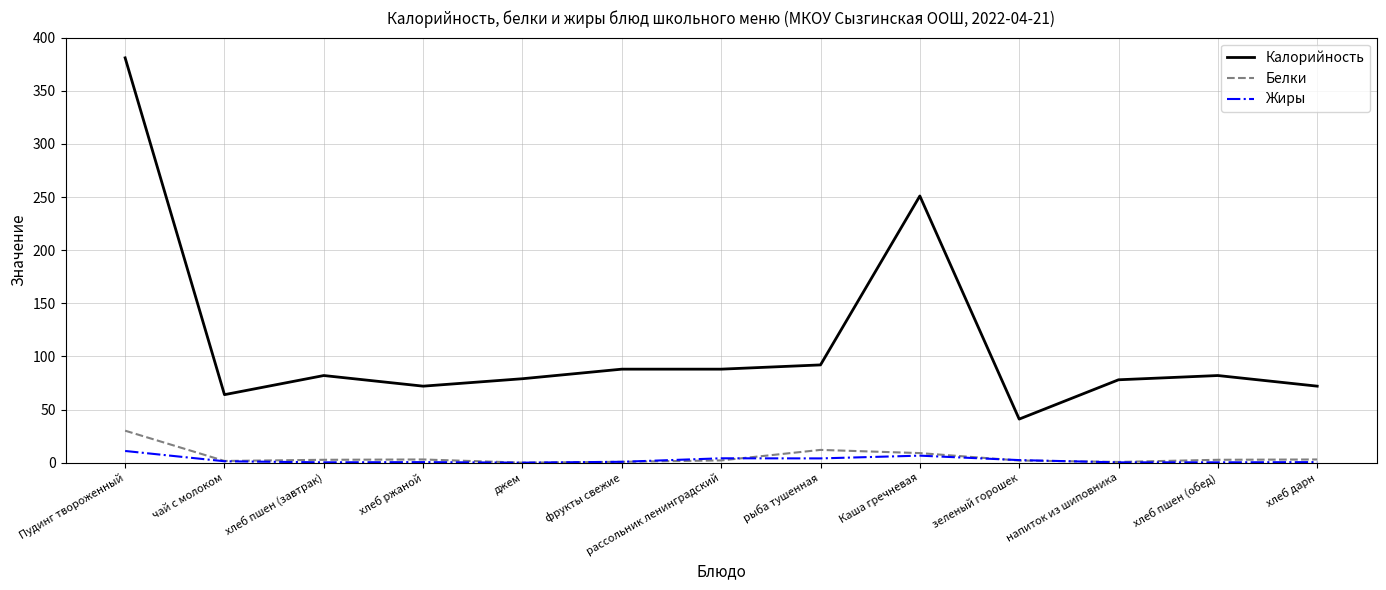

Count the number of categories in the chart.

13